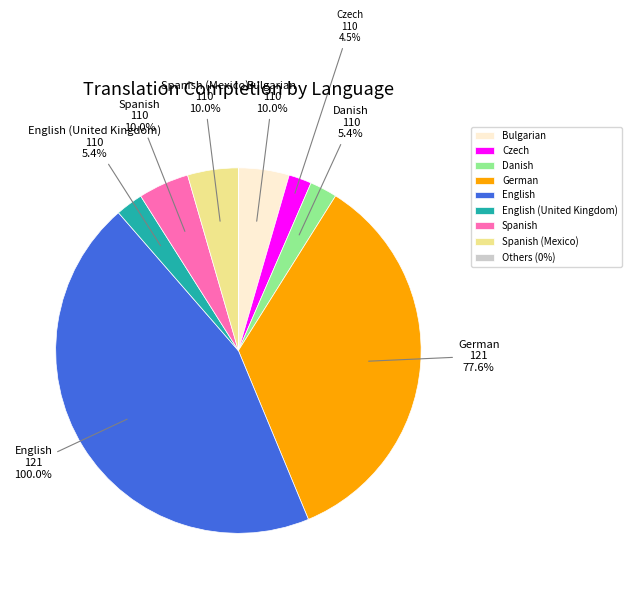

Is Bulgarian the majority of the pie?

No